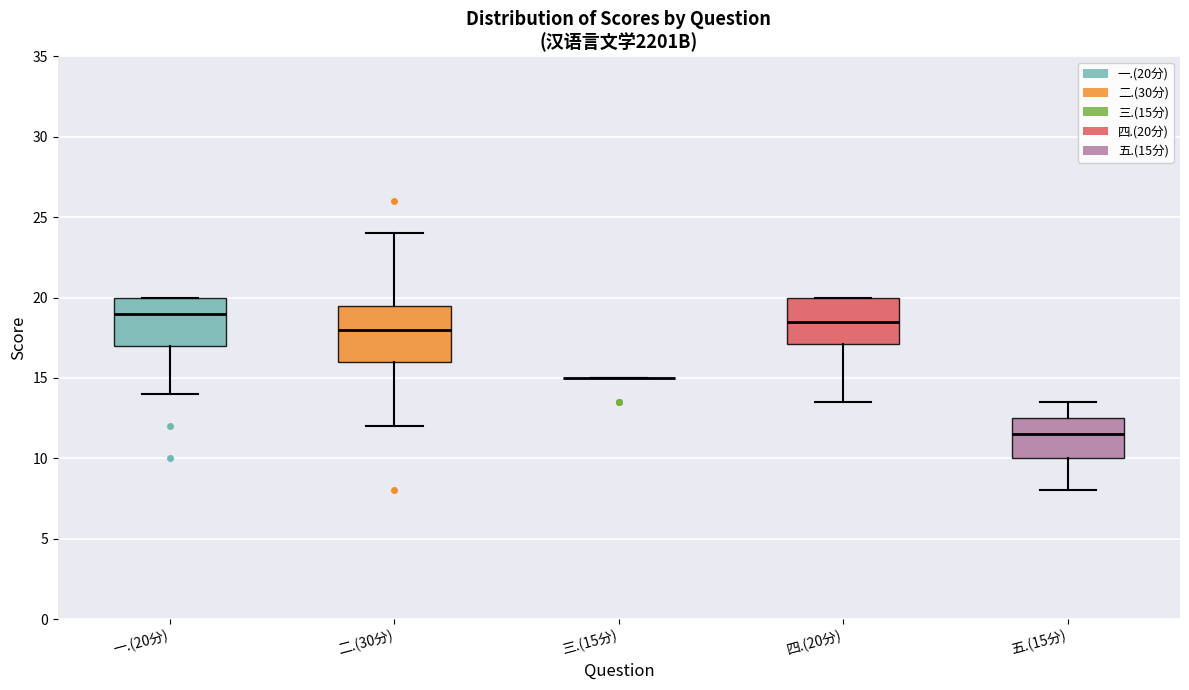

Where does the median line of the box for 一.(20分) sit on the y-axis? The values are not printed on the chart, so give them approximately, as read against the axis.

19.0